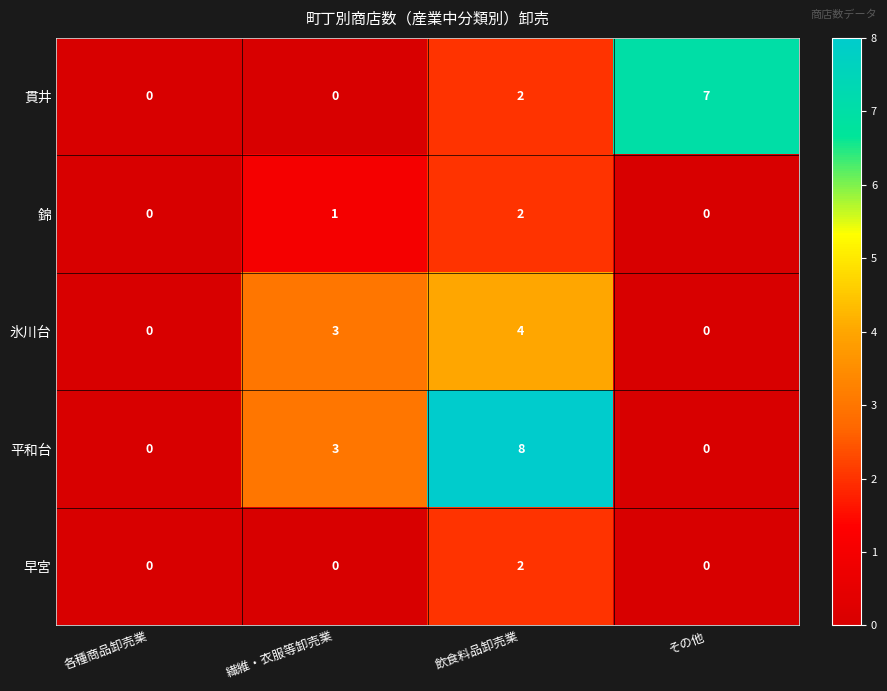

At which category does the chart reach its peak across all series?

飲食料品卸売業